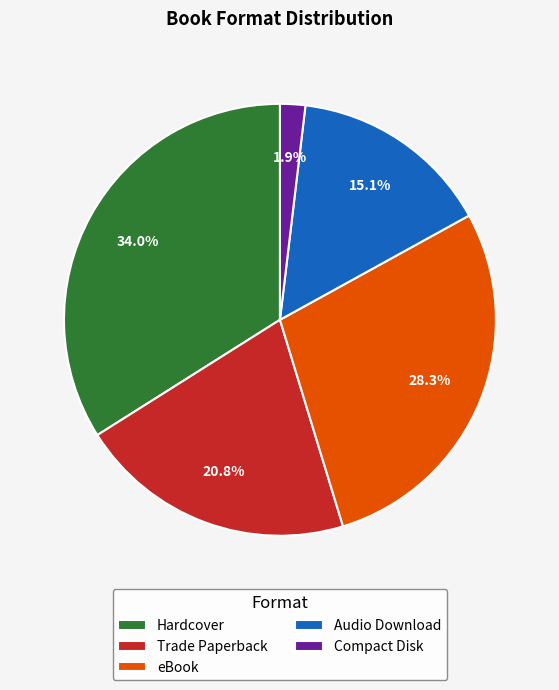

Count the number of slices in the pie.

5